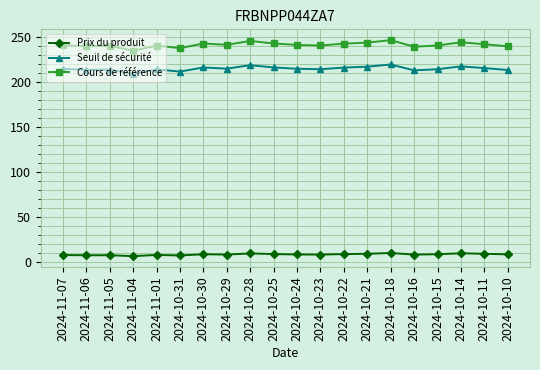

The Cours de référence series shows 245.2 at 2024-10-28. True or false?

True